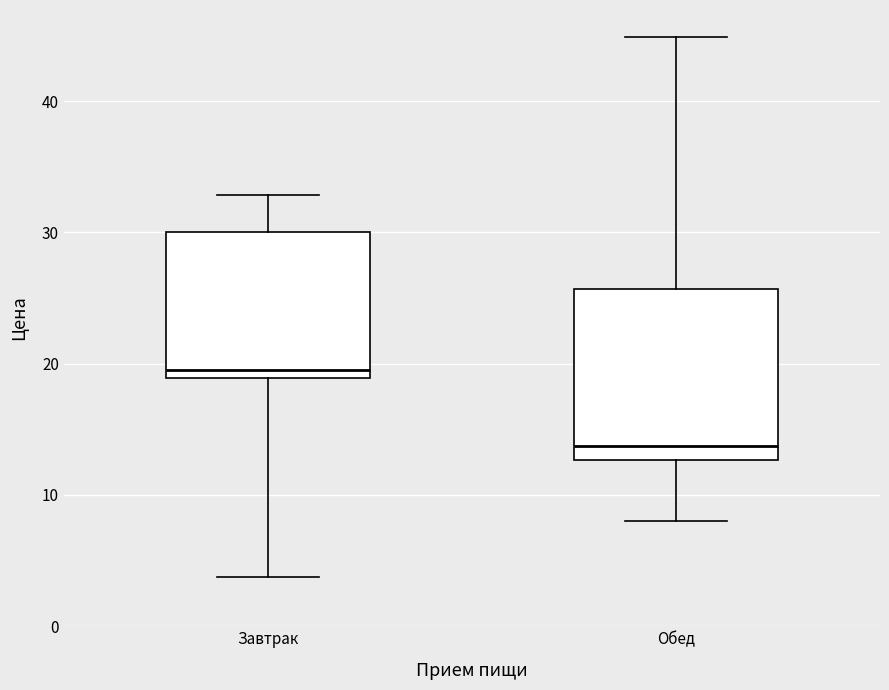

Which box has the highest median line?

Завтрак